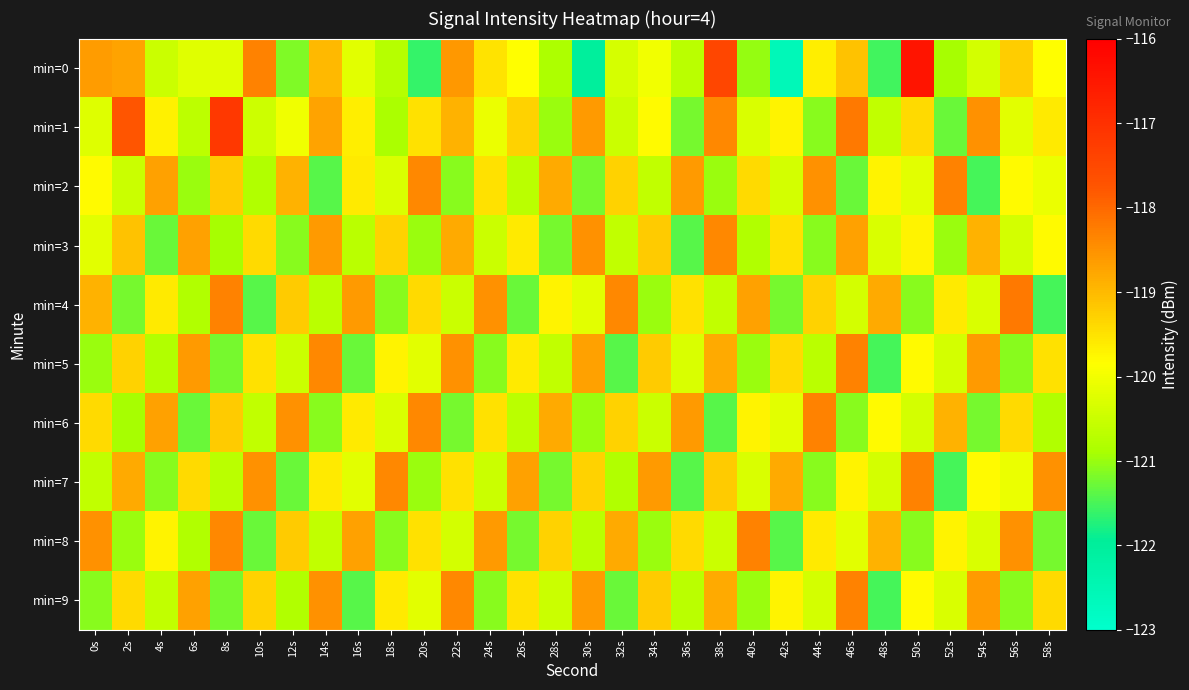

Which series has the largest range (max minus min)?

min=0